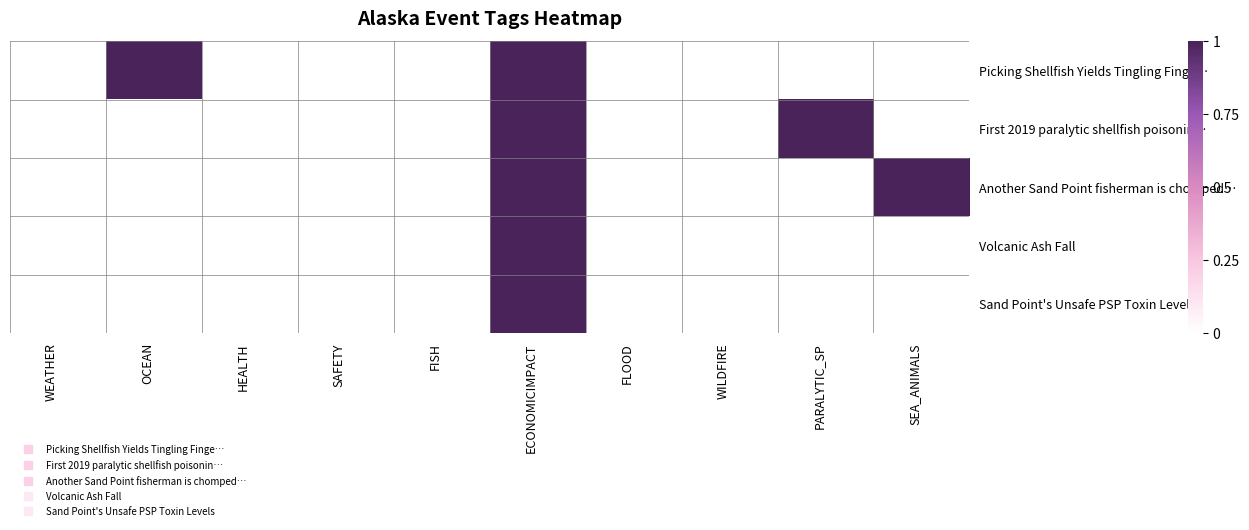

Which label corresponds to the largest value in the chart?

OCEAN